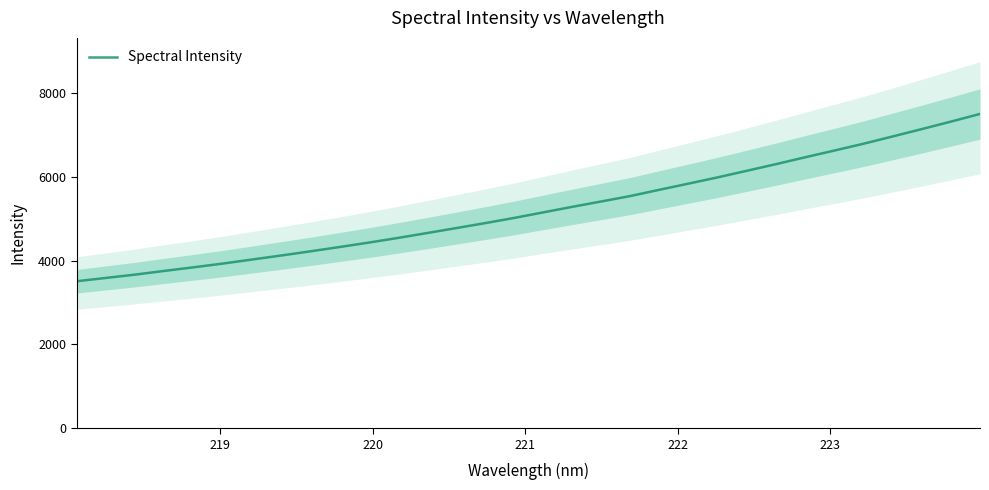

What is the value of the 22nd point from the left?

5840.4